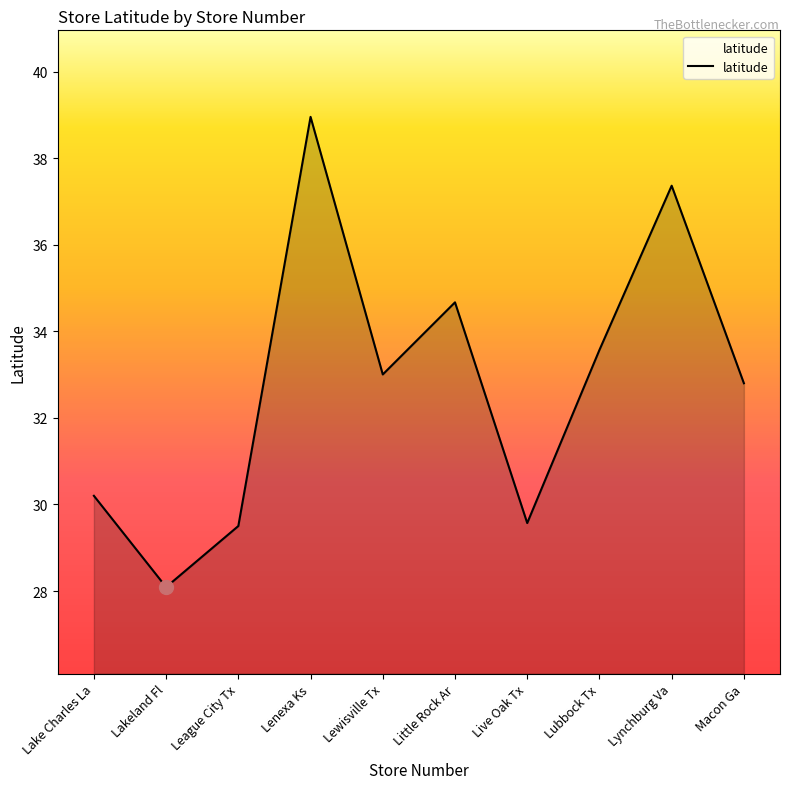

Does the chart have visible grid lines?

No